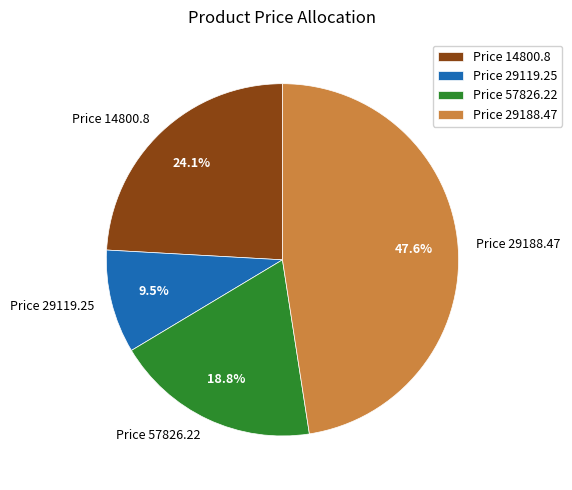

Which slice is the smallest?

Price 29119.25